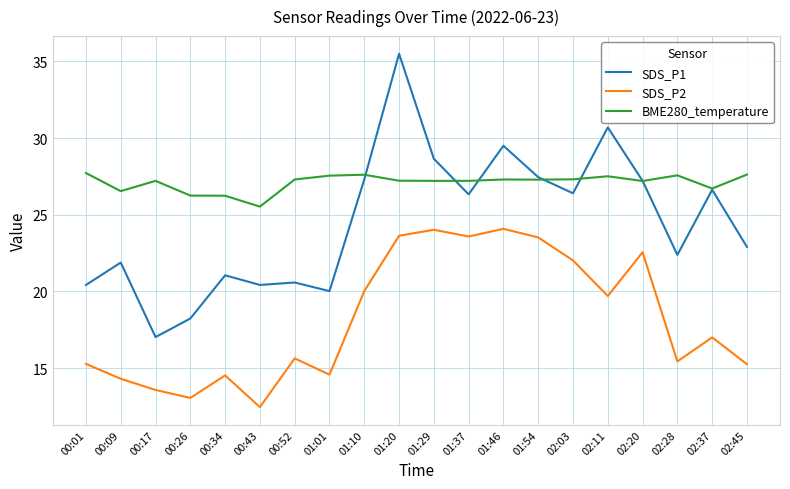

At which label does SDS_P1 first exceed 26?

01:10